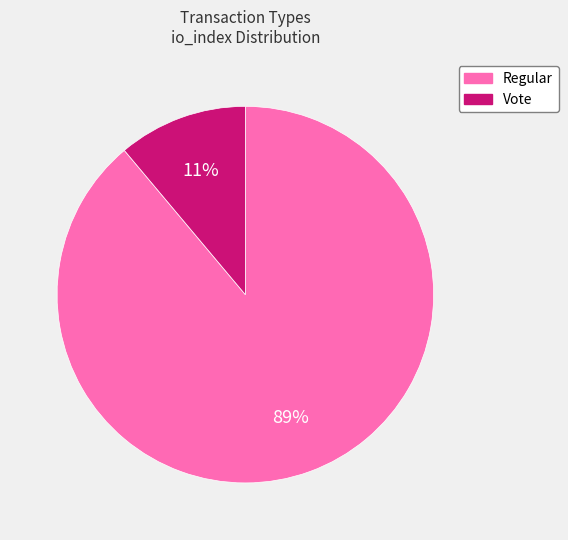

Is the sum of Vote and Regular greater than half?

Yes